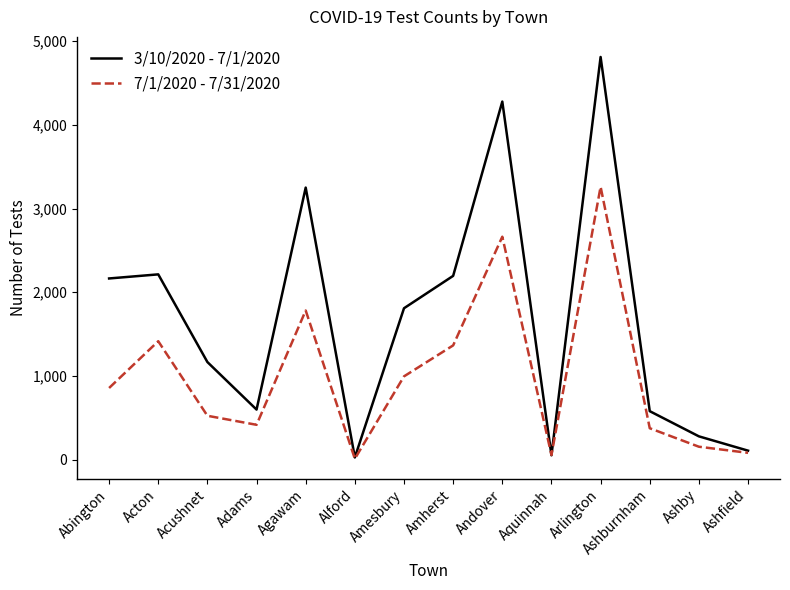

Which series has the largest total across all categories?

3/10/2020 - 7/1/2020